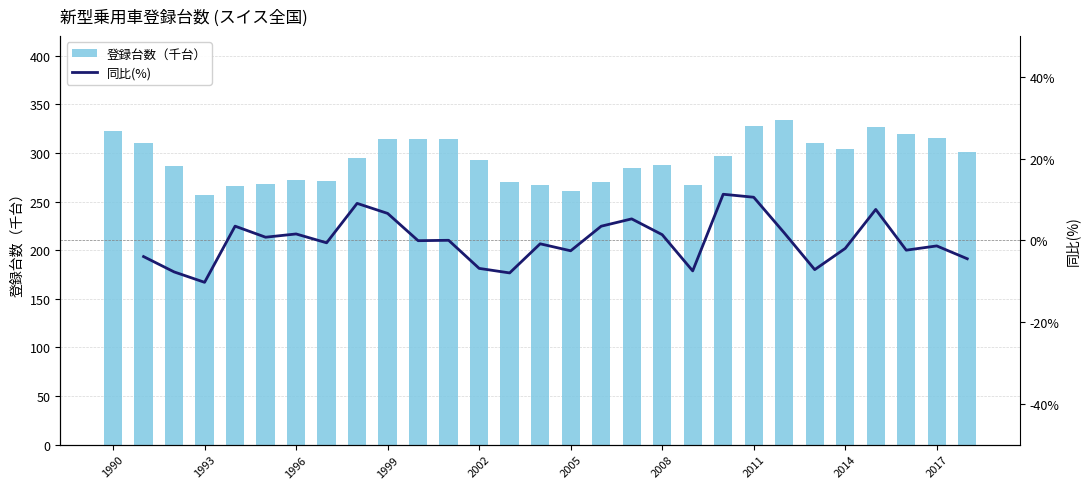

The 登録台数（千台） series shows 288.0 at 2008. True or false?

True